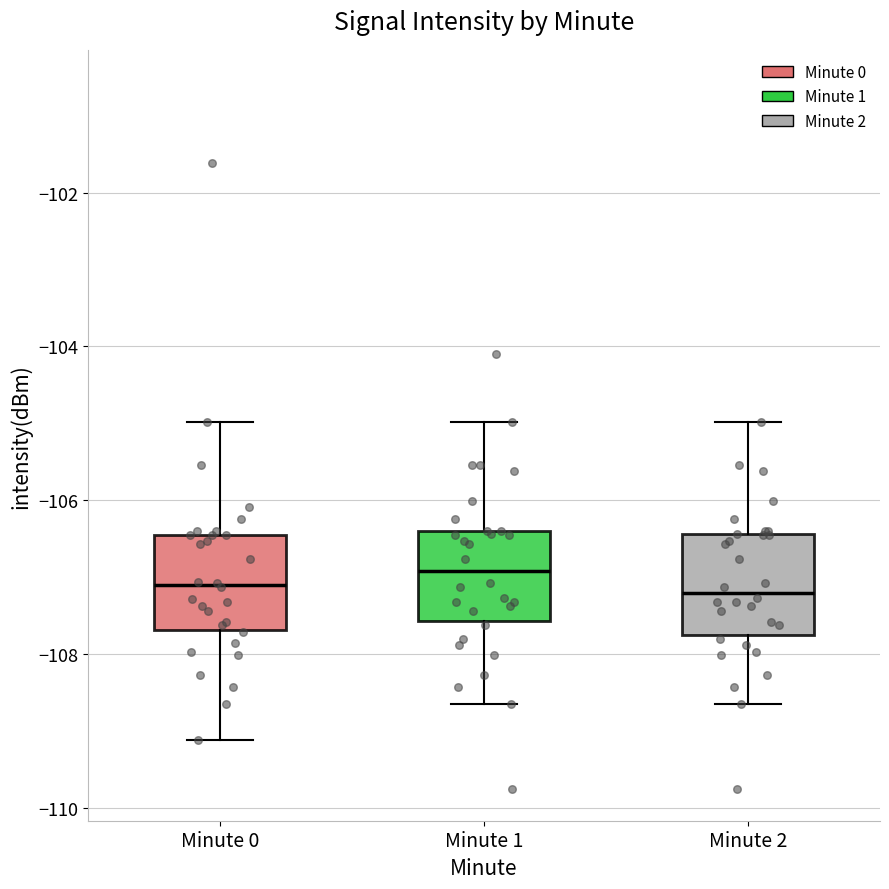

Reading left to right, read every box against the y-axis: the position of its median line, the range the box covers, and the ends of its whiskers. The values are not printed on the chart, so give them approximately, as read against the axis.

Minute 0: median -107.2, box -107.6 to -106.4, whiskers -109.2 to -105.0
Minute 1: median -107.0, box -107.6 to -106.4, whiskers -108.6 to -105.0
Minute 2: median -107.2, box -107.8 to -106.4, whiskers -108.6 to -105.0